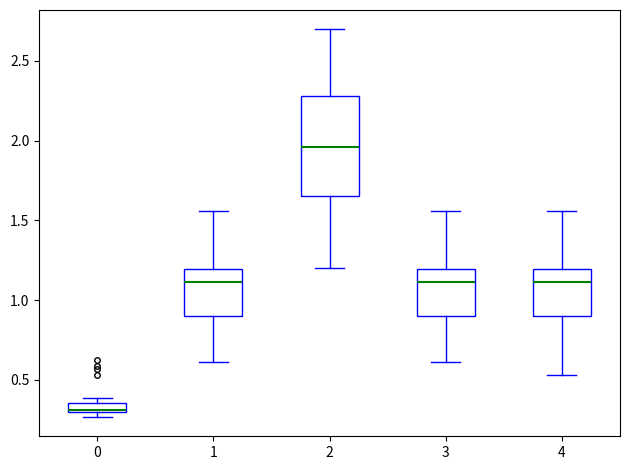

Where does the upper whisker of the box at x = 4 end on the y-axis? The values are not printed on the chart, so give them approximately, as read against the axis.

1.55